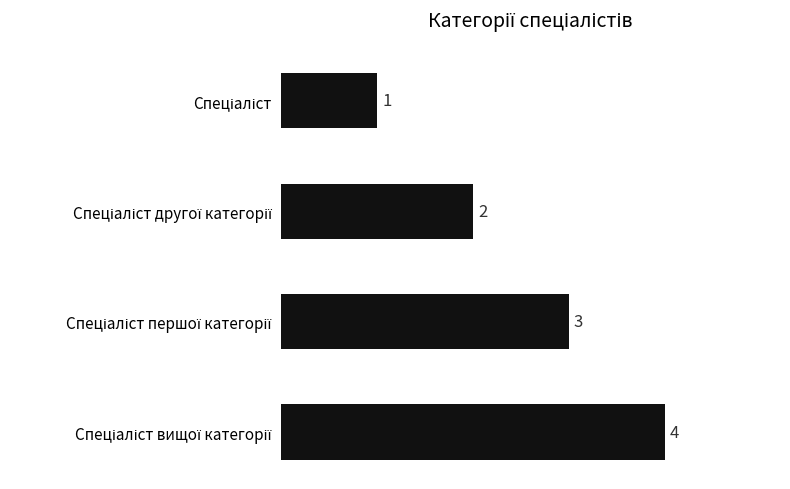

Does the chart contain stacked bars?

No